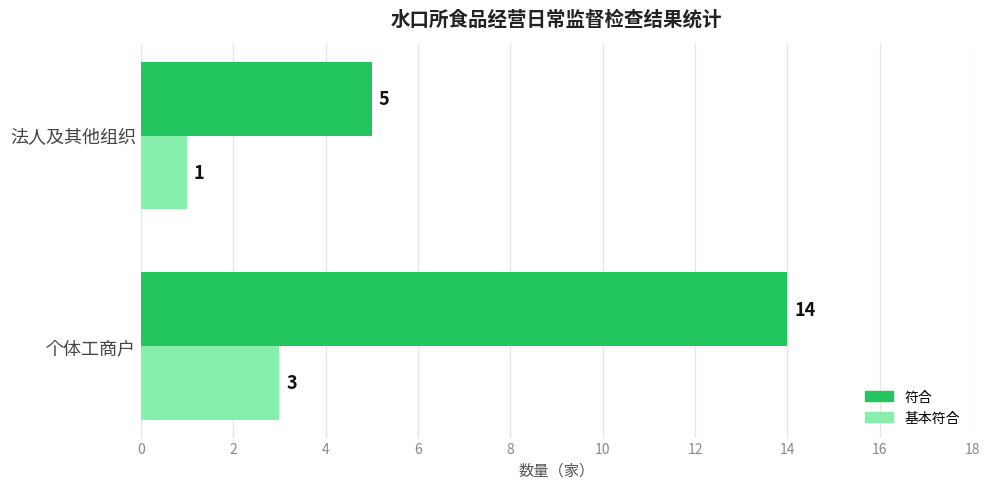

The value of 符合 at 法人及其他组织 is 7. True or false?

False